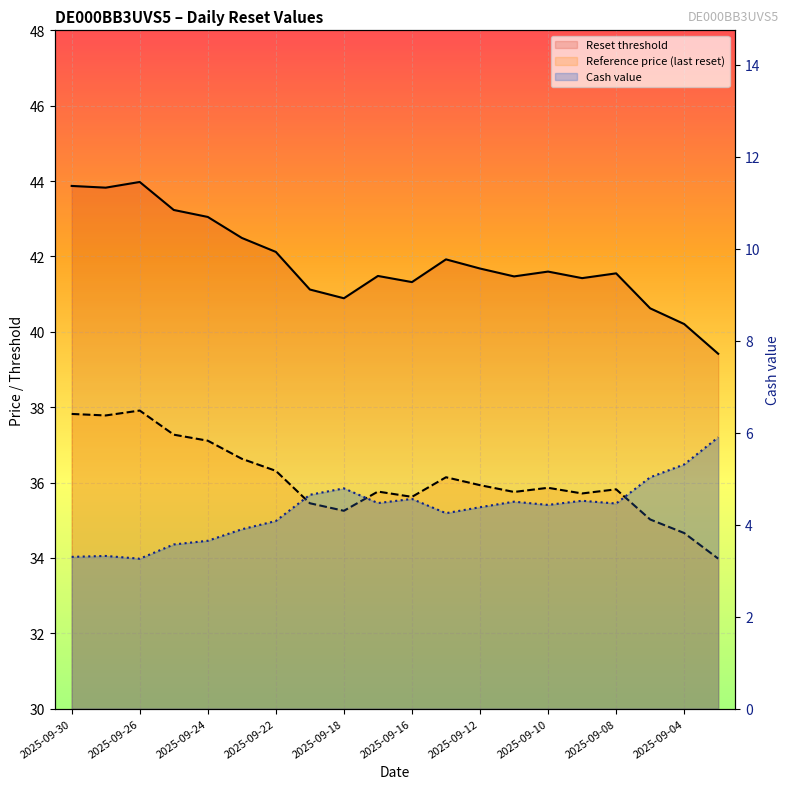

Read the Reset threshold value at 2025-09-18.

40.9